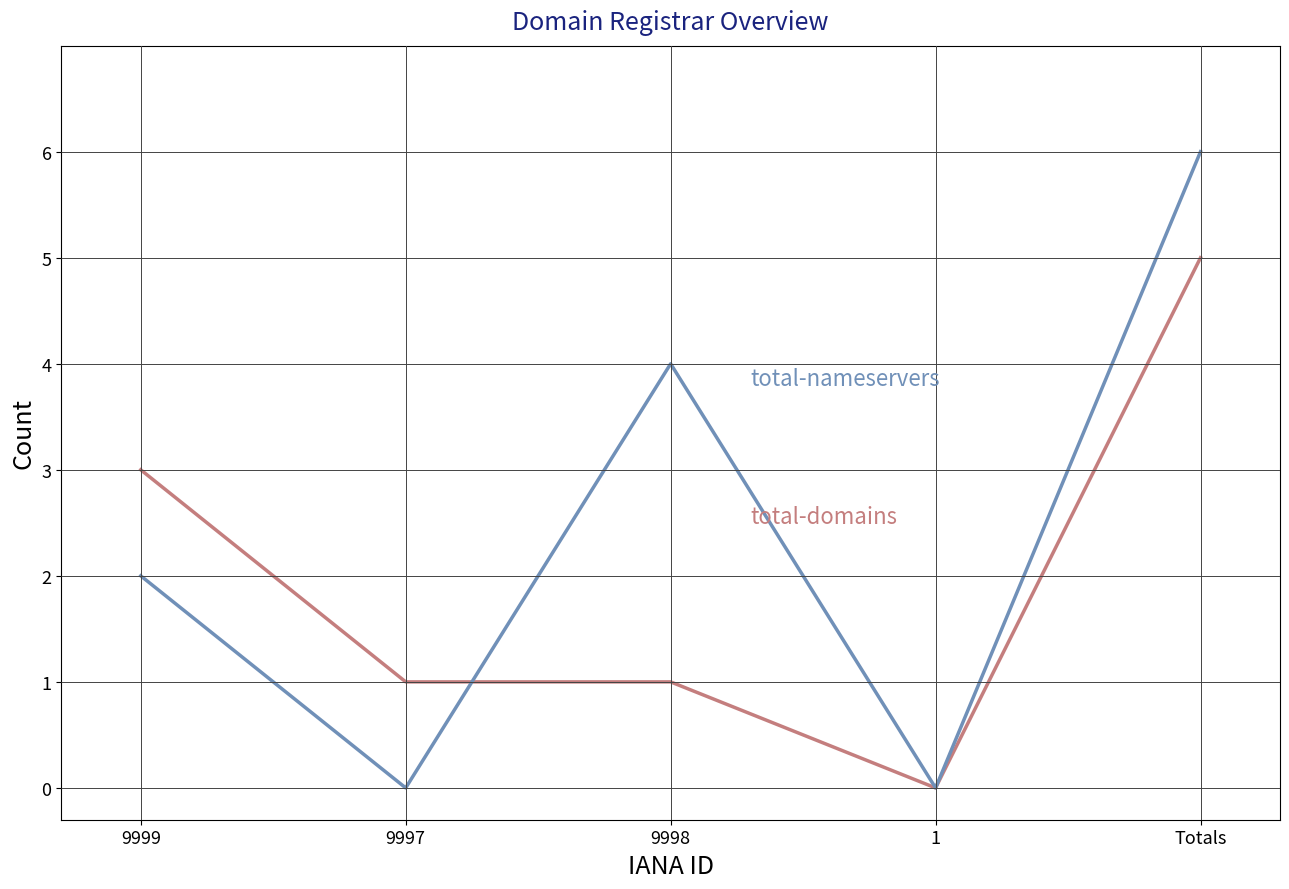

What position from the right is Totals?

1